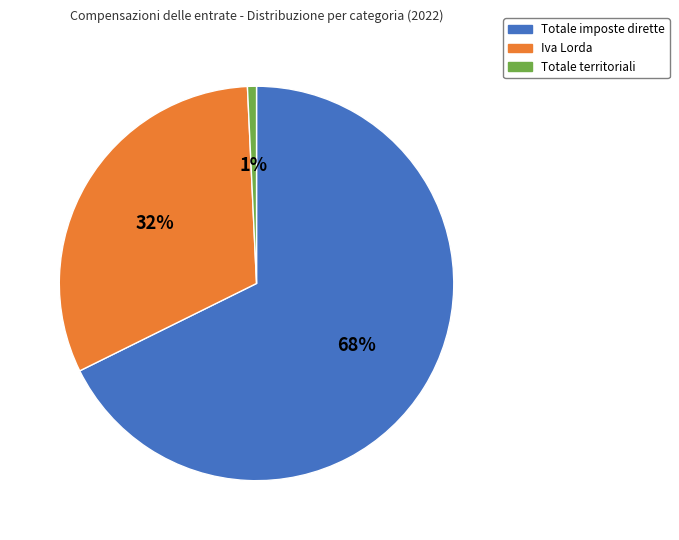

To the nearest percent, what is the average slice percentage?

33%